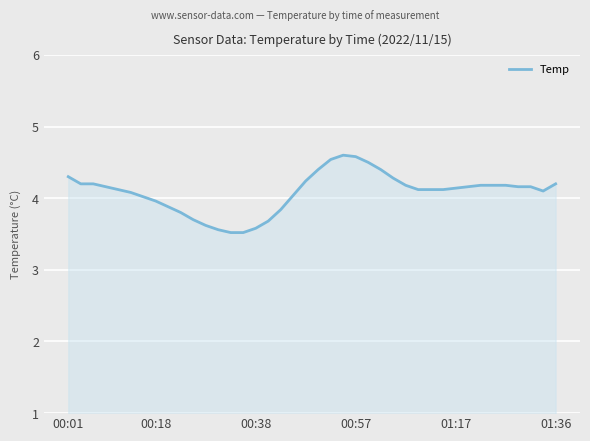

What is the difference between the maximum and minimum values?

1.1